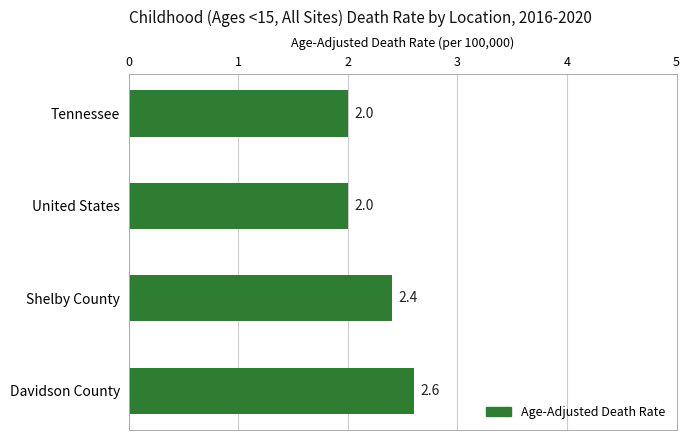

Does the chart contain stacked bars?

No